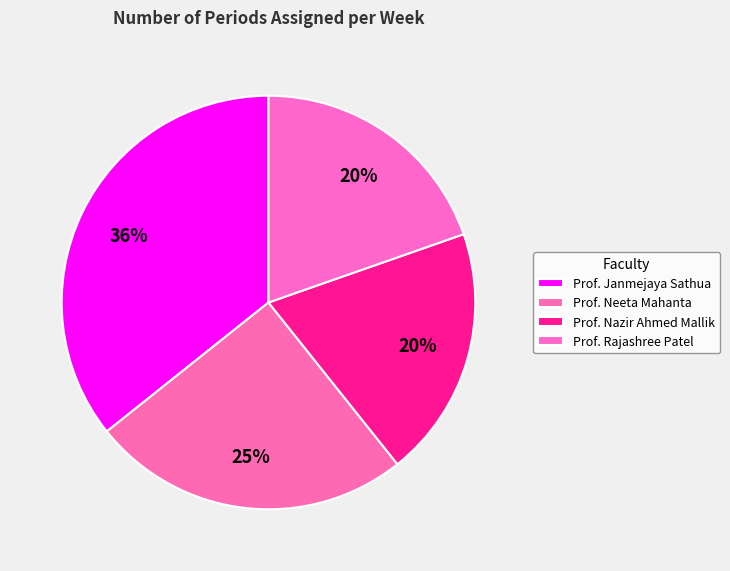

Which has a higher value, Prof. Neeta Mahanta or Prof. Nazir Ahmed Mallik?

Prof. Neeta Mahanta